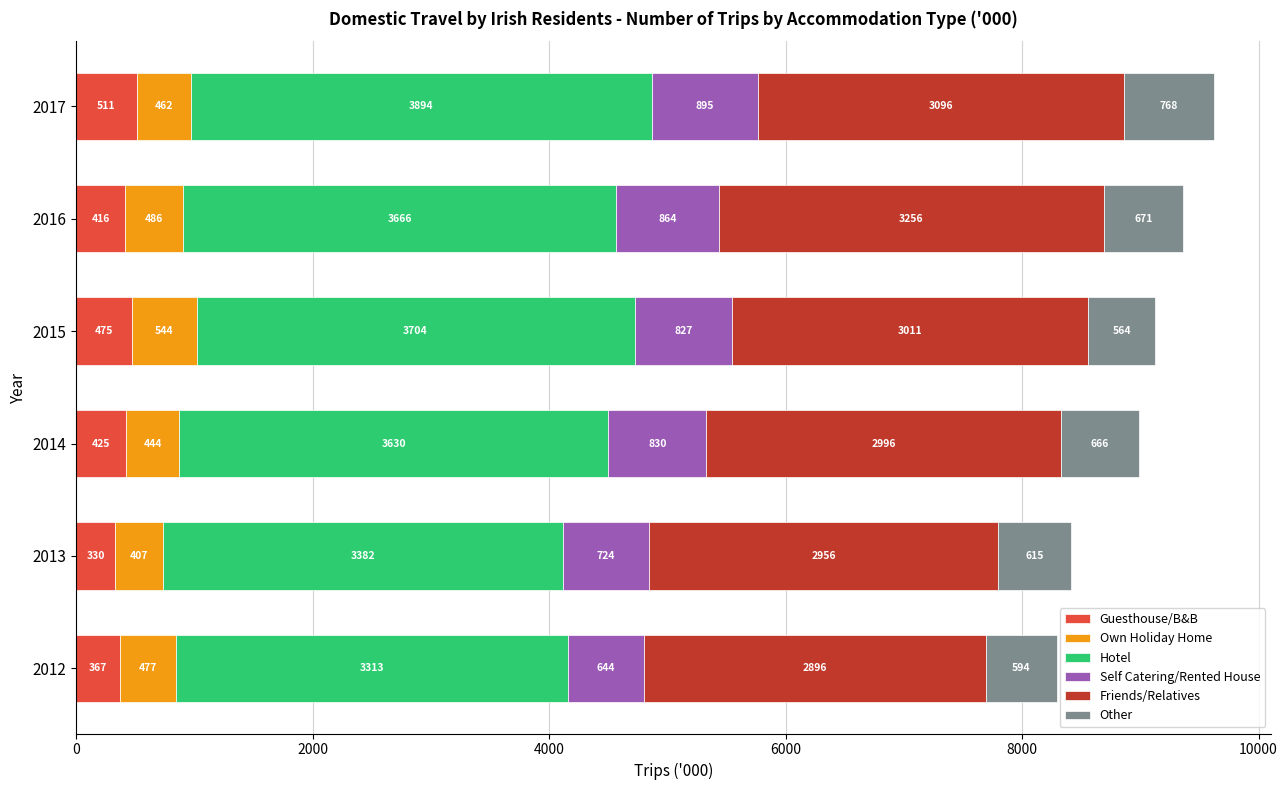

The value of Guesthouse/B&B at 2014 is 425.1. True or false?

True